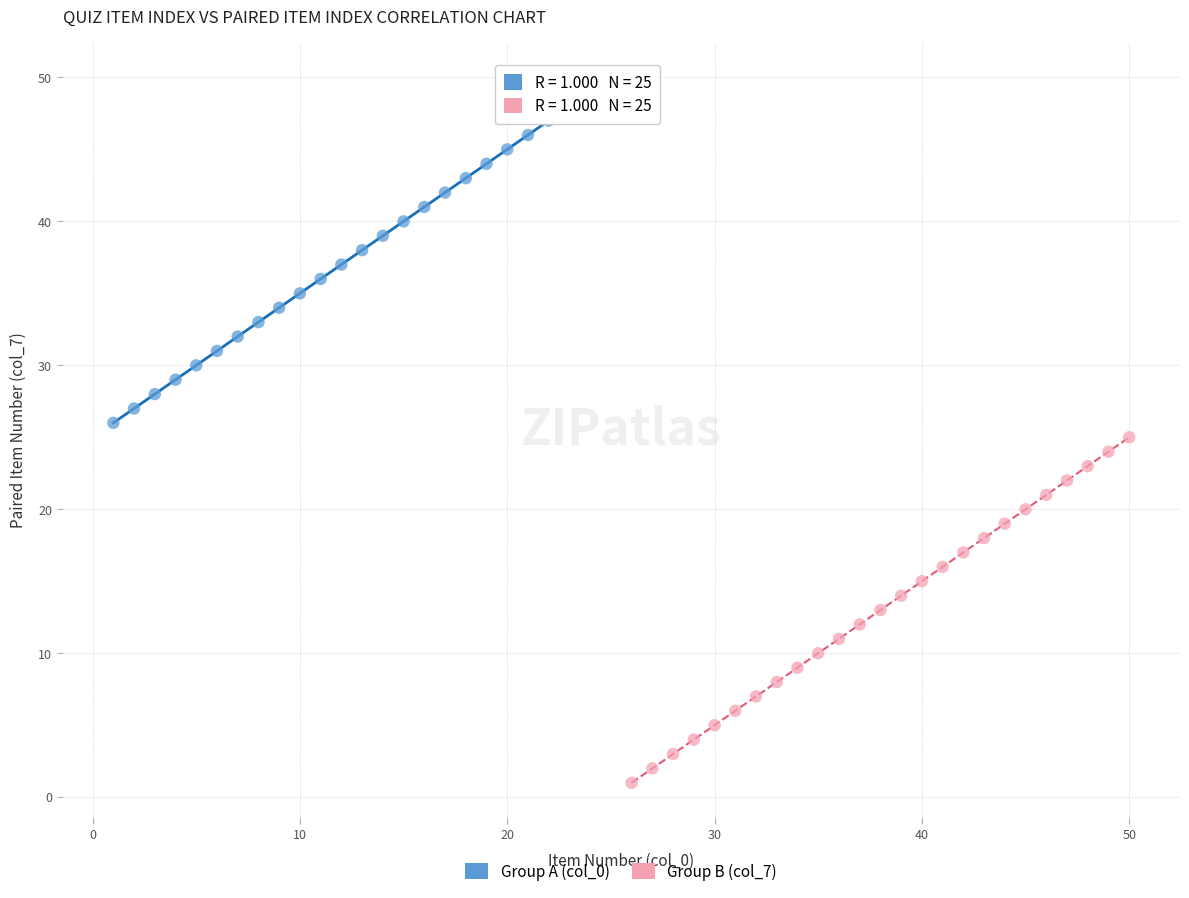

Which series contains the highest Y value?

Group A (col_0)